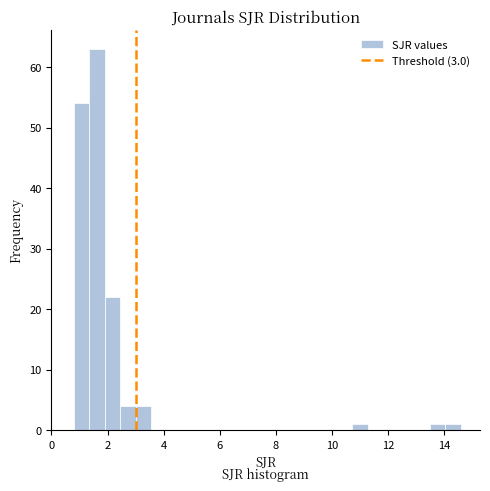

Around what value on the x-axis is the tallest bar? Give the approximate position of its centre, as read against the axis.

1.6